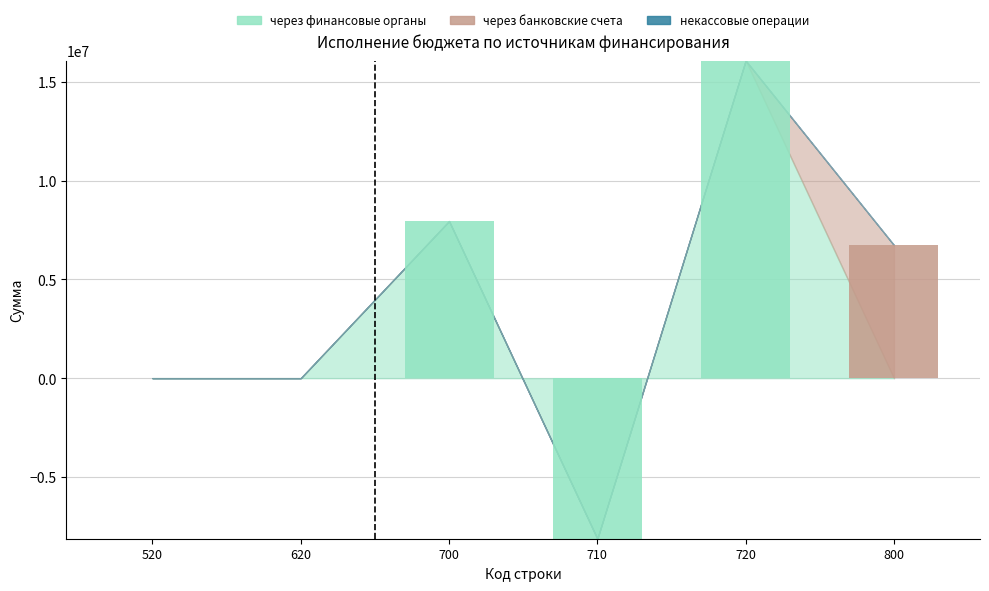

Rank the series at 720 from lowest to highest value.

через банковские счета, некассовые операции, через финансовые органы